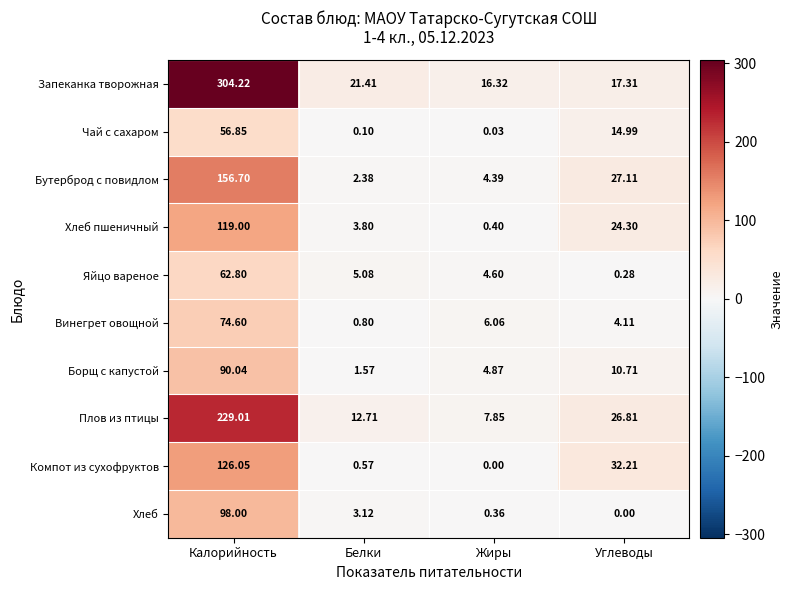

Which series changed the most between Калорийность and Жиры?

Запеканка творожная